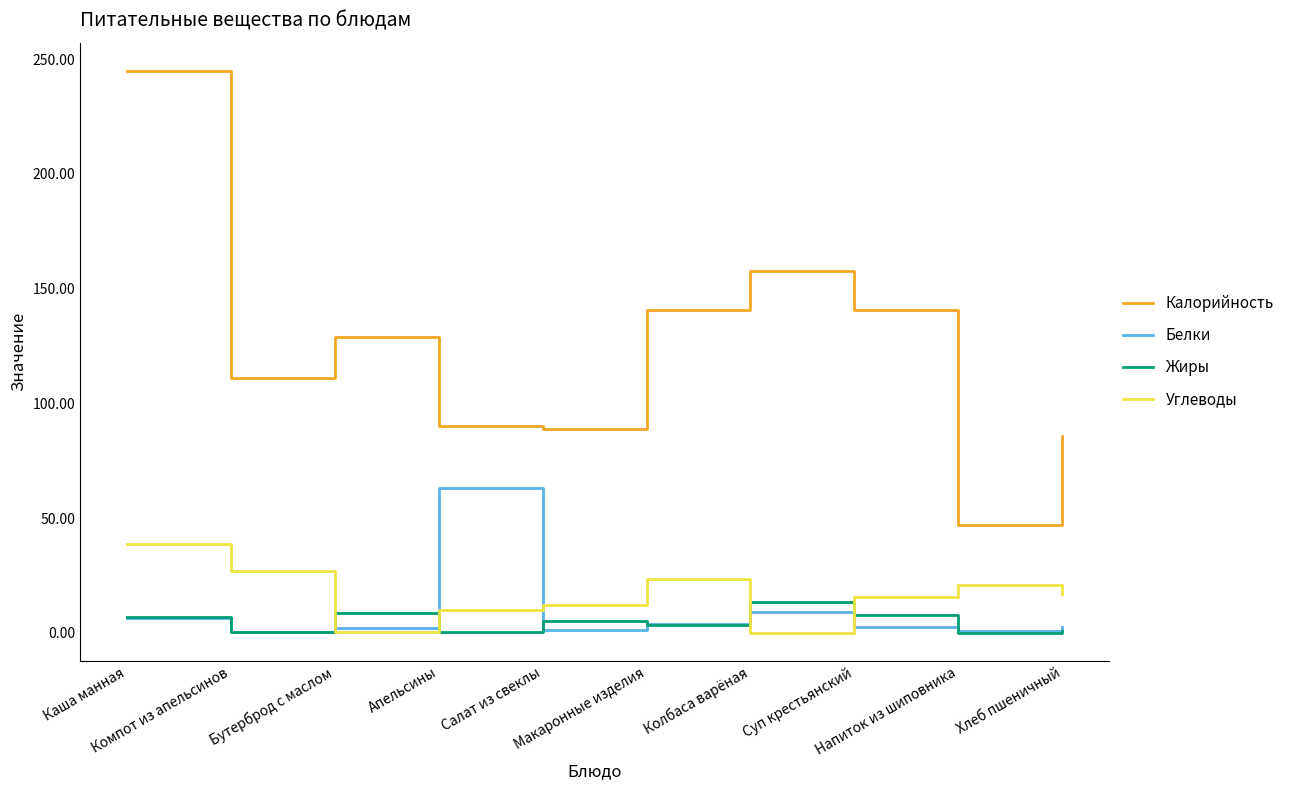

At which label does Углеводы first exceed 16?

Каша манная